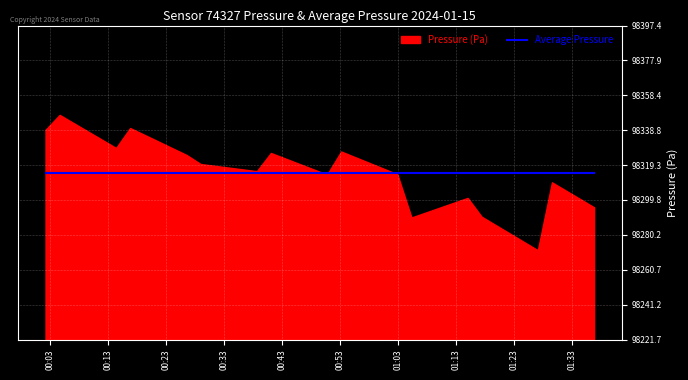

Which series has the widest spread of values?

Pressure (Pa)